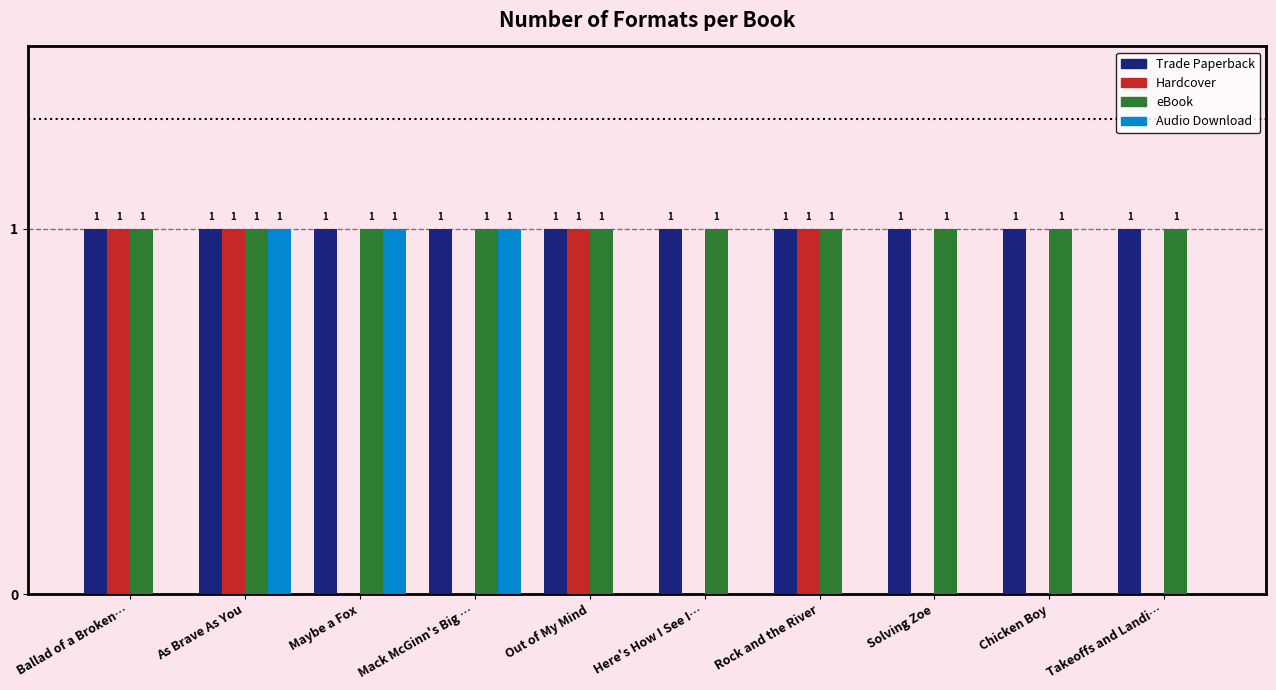

At which category is the sum across all series the highest?

As Brave As You